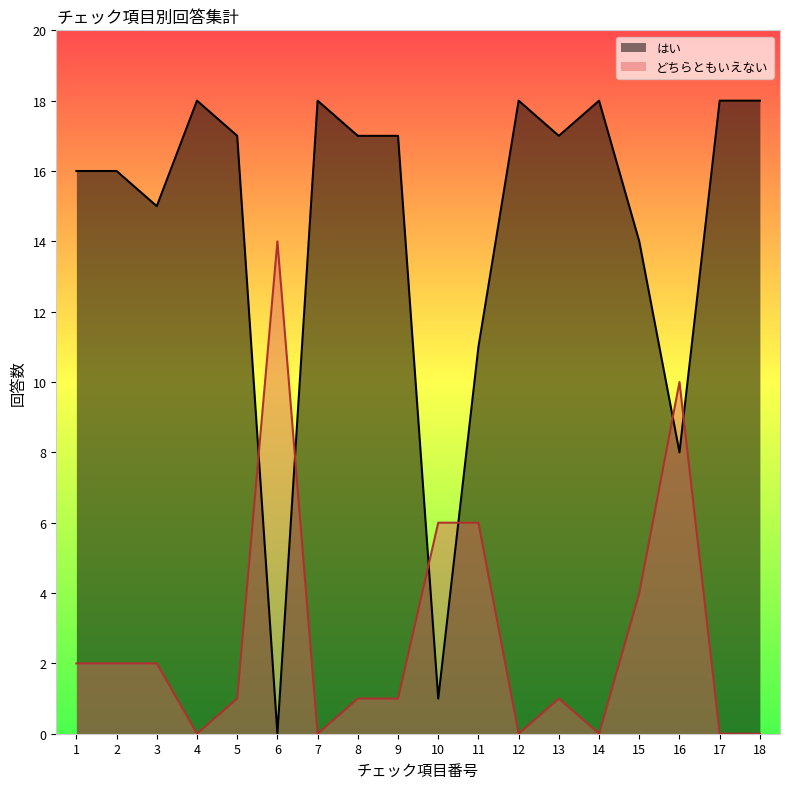

Between 14 and 17, which is larger?

14